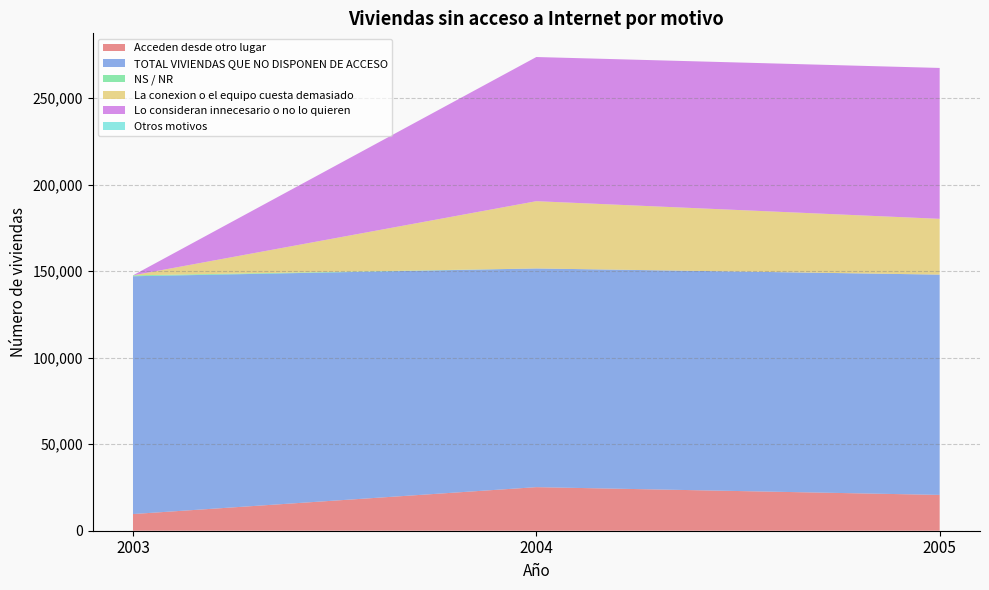

Reading left to right, what are all the values shown in this chart?

Acceden desde otro lugar: 9632	25174	20692
TOTAL VIVIENDAS QUE NO DISPONEN DE ACCESO: 137388	126350	127272
NS / NR: 517	0	0
La conexion o el equipo cuesta demasiado: 0	38863	32230
Lo consideran innecesario o no lo quieren: 0	83291	87176
Otros motivos: 0	0	0